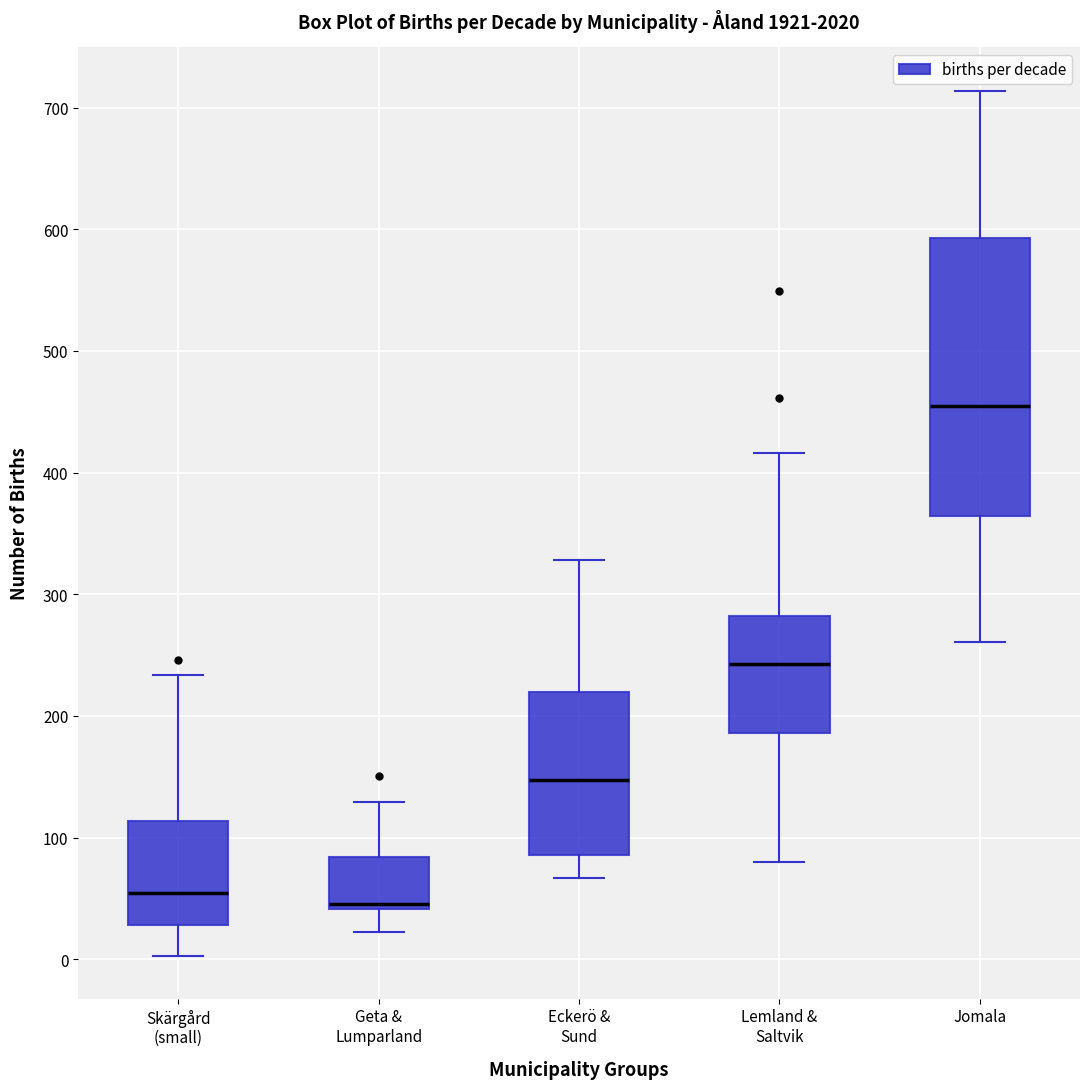

Where is the lower edge of the box for Lemland & Saltvik on the y-axis? The values are not printed on the chart, so give them approximately, as read against the axis.

190